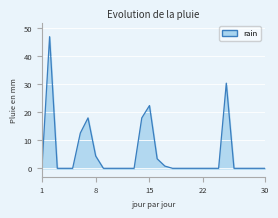

Does the chart display data point markers on the line(s)?

No